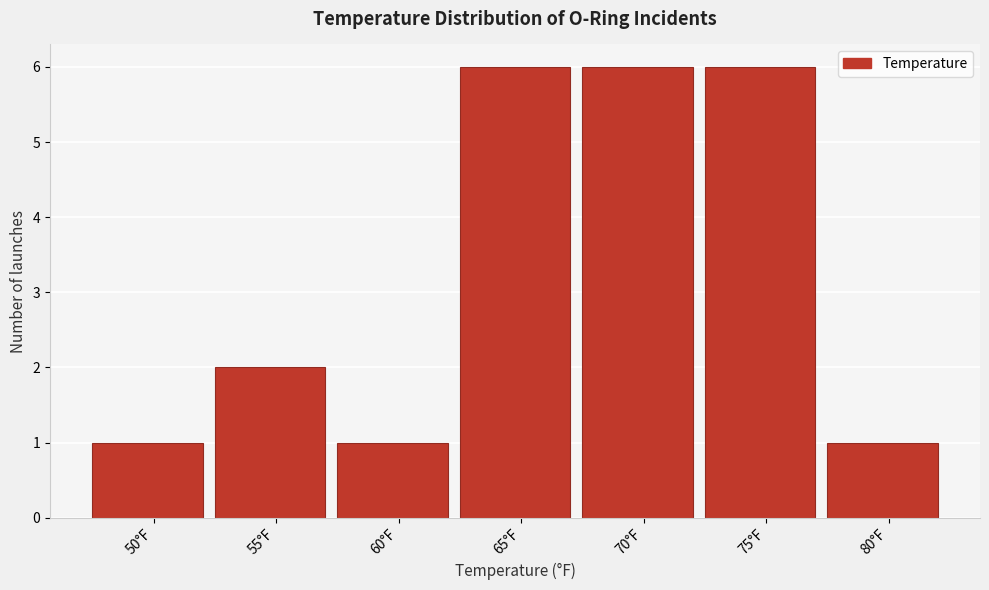

Reading left to right, list all the values displayed in this chart.

50°F=1	55°F=2	60°F=1	65°F=6	70°F=6	75°F=6	80°F=1